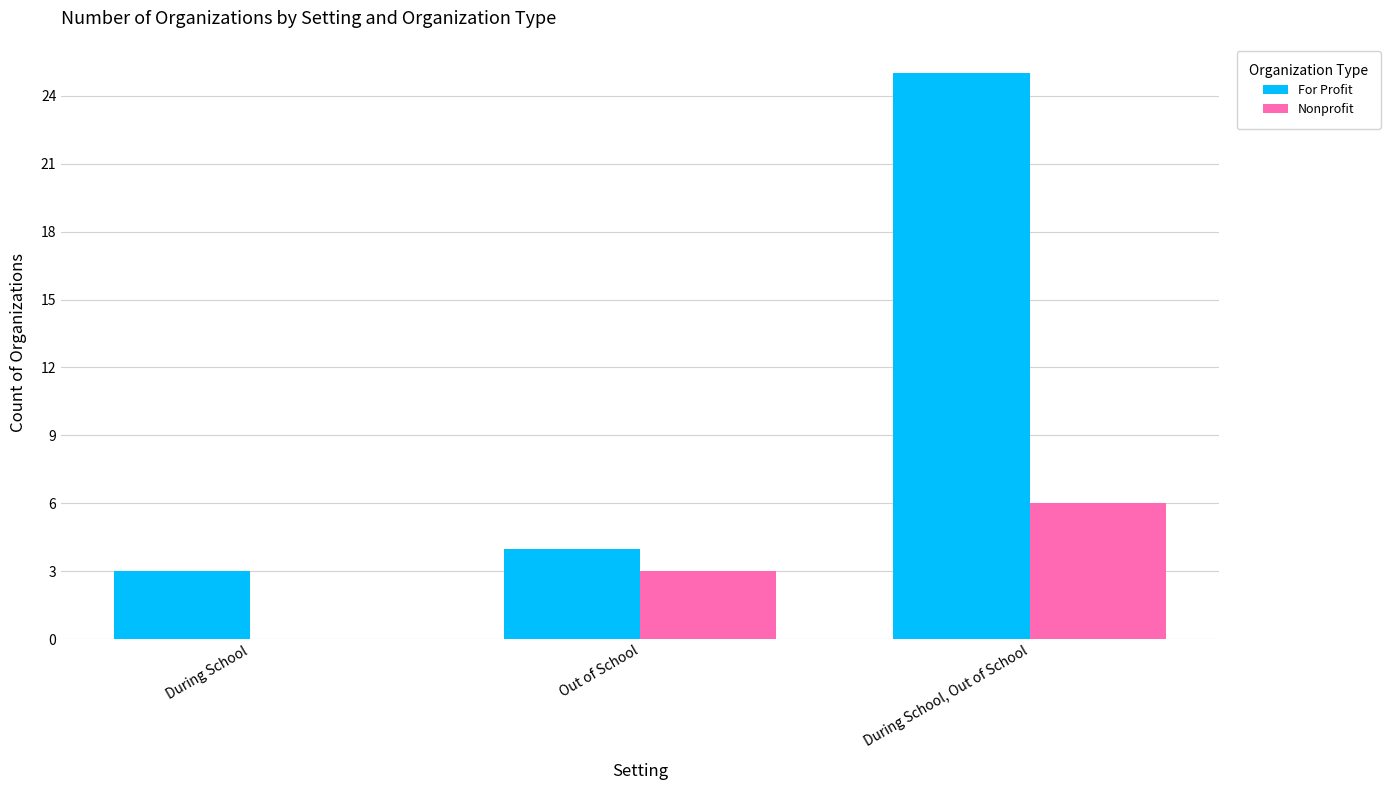

Is the value of For Profit at During School, Out of School greater than the value of Nonprofit at During School, Out of School?

Yes